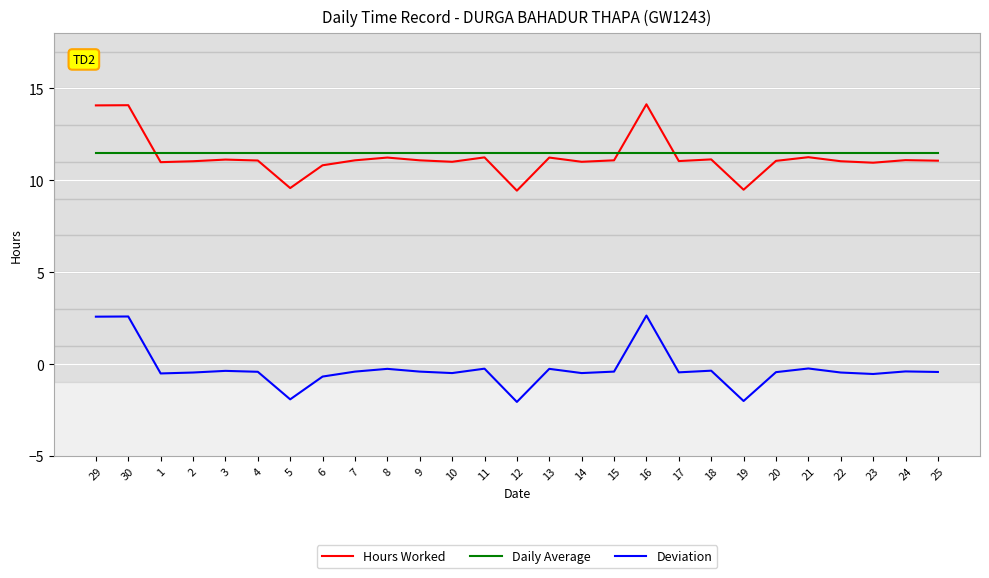

Where do Daily Average and Hours Worked first cross each other?

30 and 1